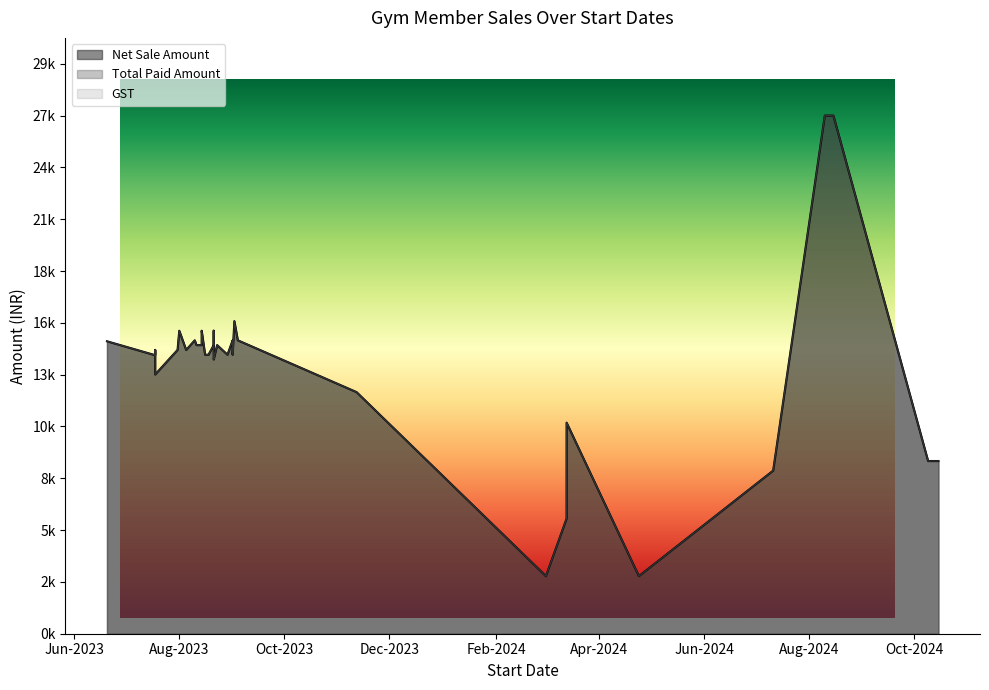

Rank the categories by GST value from highest to lowest.

21-08-2023, 11-08-2023, 01-08-2023, 05-08-2023, 17-07-2023, 13-03-2024, 01-03-2024, 10-08-2024, 10-08-2024, 09-10-2024, 21-08-2023, 23-08-2023, 21-08-2023, 12-11-2023, 14-08-2023, 21-08-2023, 29-08-2023, 14-08-2023, 11-07-2024, 16-08-2023, 13-03-2024, 31-07-2023, 01-09-2023, 01-09-2023, 01-09-2023, 01-09-2023, 01-09-2023, 24-04-2024, 15-08-2024, 18-07-2023, 02-09-2023, 18-07-2023, 15-10-2024, 20-06-2023, 10-08-2023, 18-07-2023, 16-08-2023, 18-08-2023, 04-09-2023, 04-09-2023